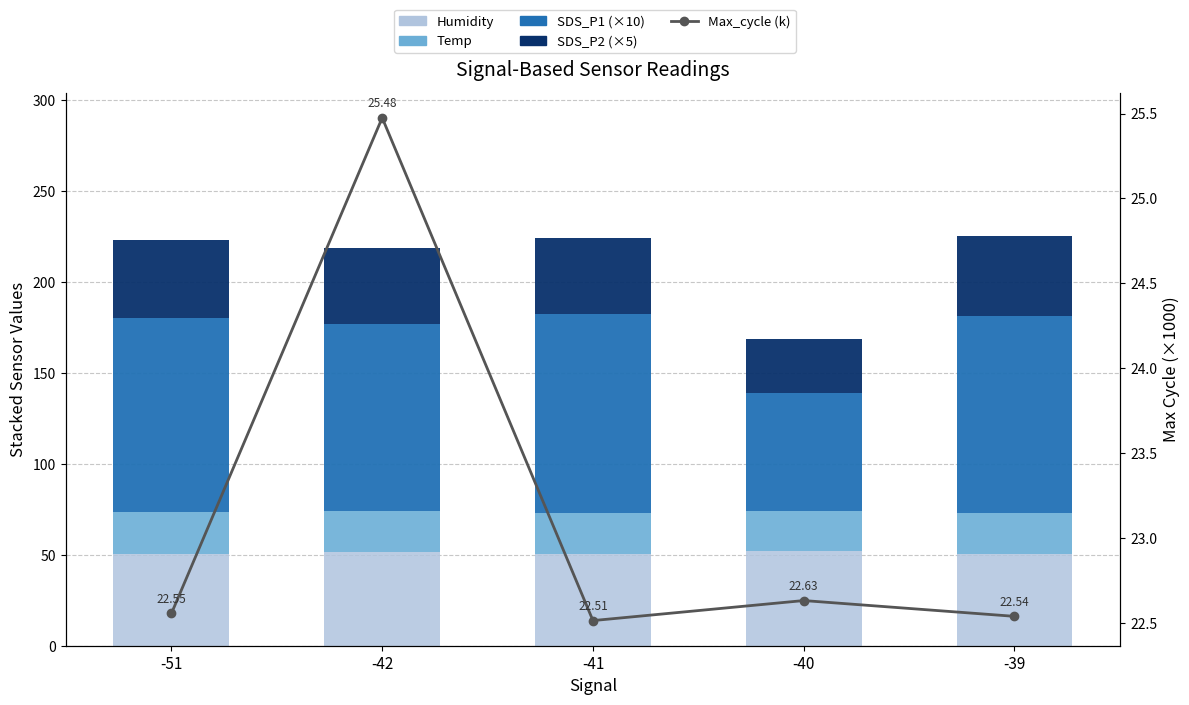

Which series changed the most between -42 and -41?

SDS_P1